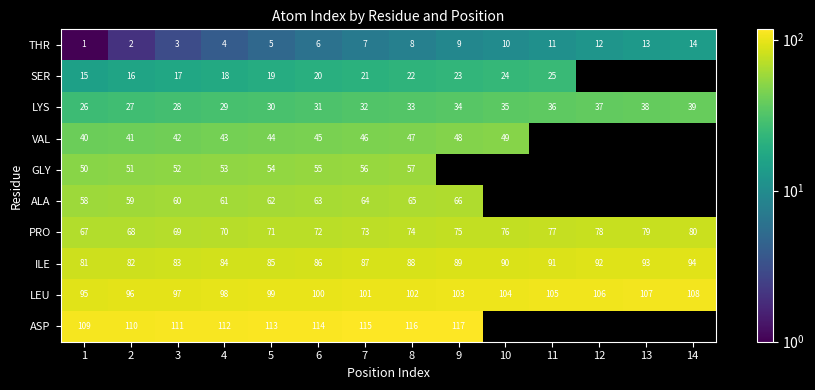

The value of THR at 1 is 1.8. True or false?

False